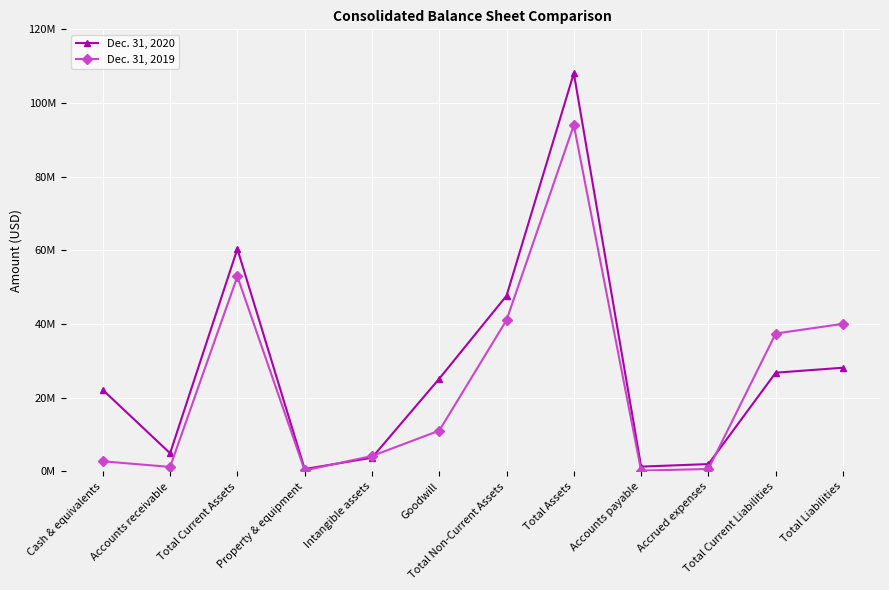

How many interior local peaks does the Dec. 31, 2019 series have?

2